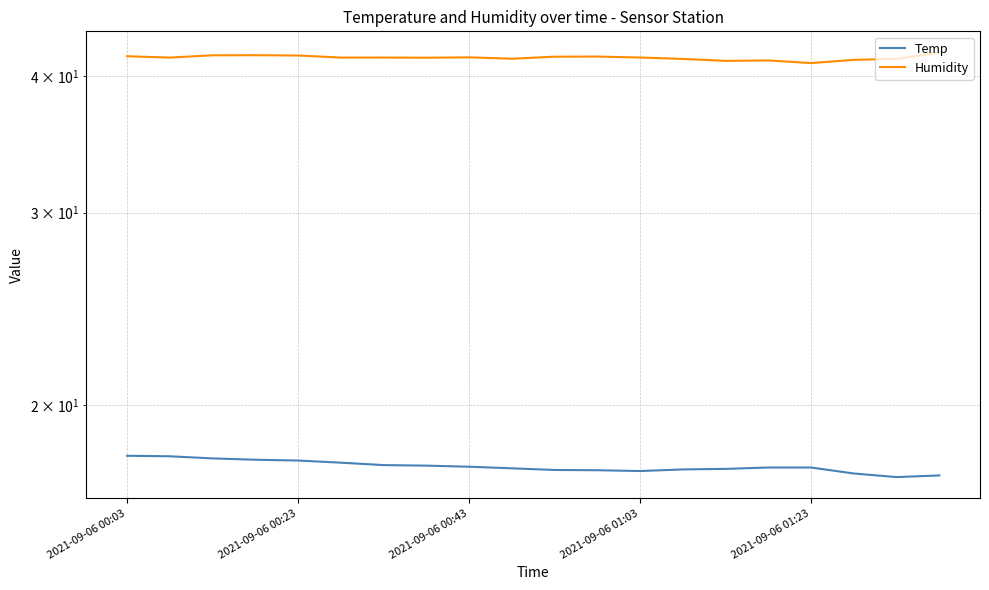

Is the value of Temp at 18 greater than the value of Humidity at 9?

No